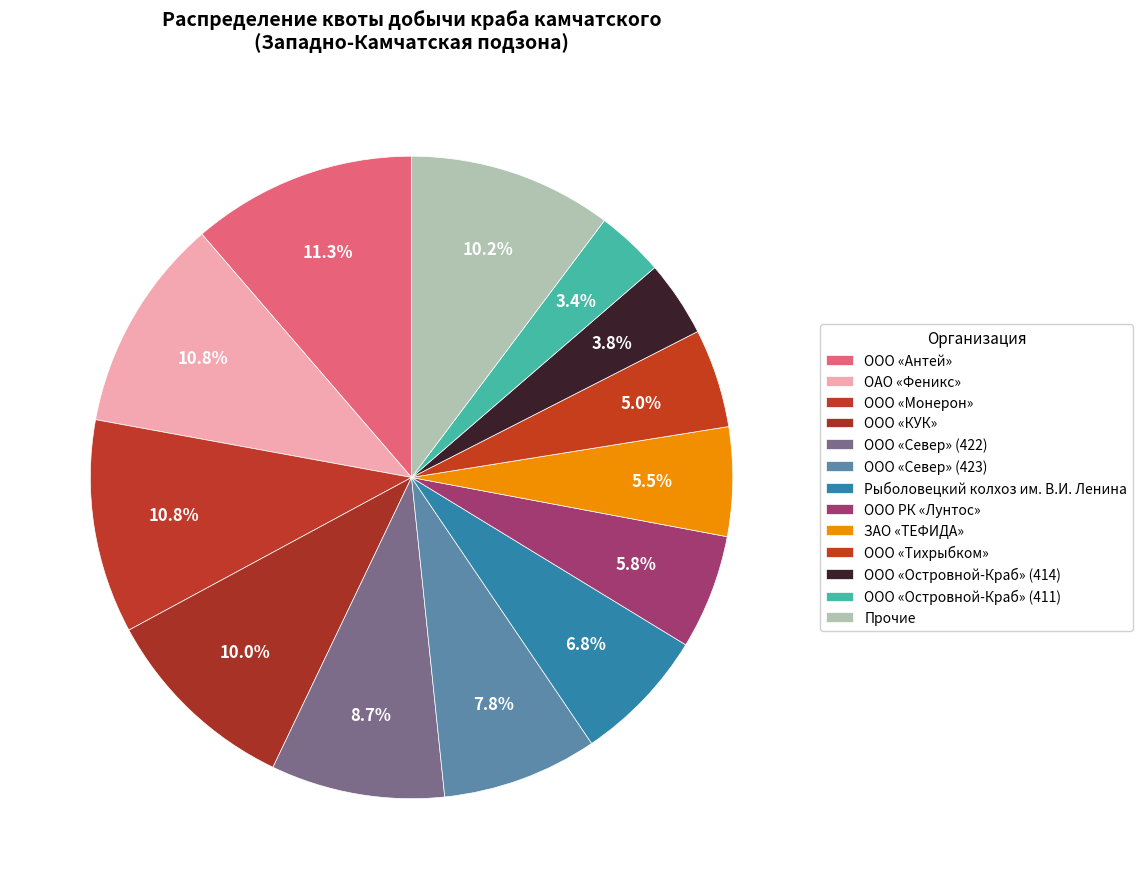

Does ООО «Островной-Краб» (414) represent more than half of the total?

No